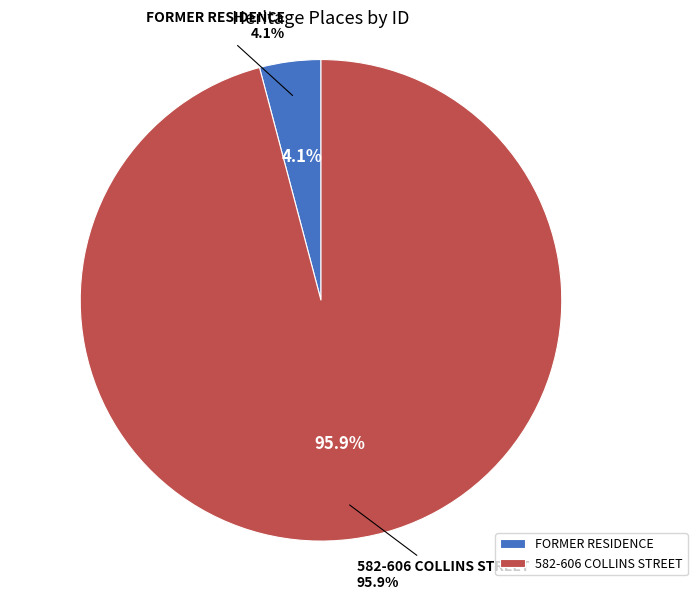

Which slice represents more than half of the pie?

582-606 COLLINS STREET